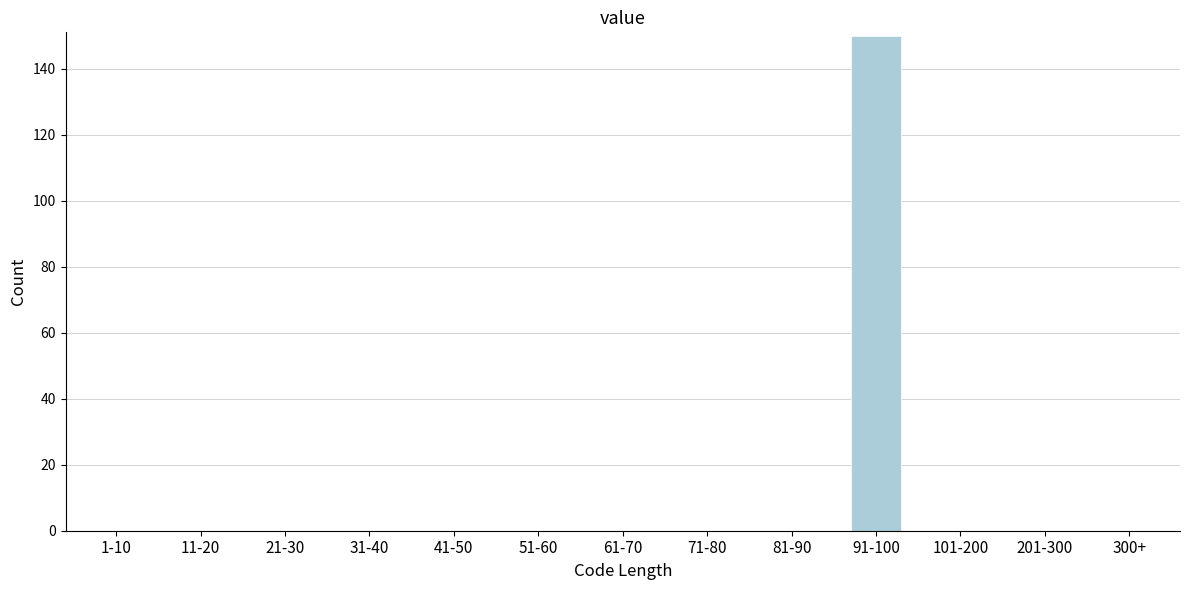

Reading right to left, extract all data points from this chart.

300+=0	201-300=0	101-200=0	91-100=150	81-90=0	71-80=0	61-70=0	51-60=0	41-50=0	31-40=0	21-30=0	11-20=0	1-10=0